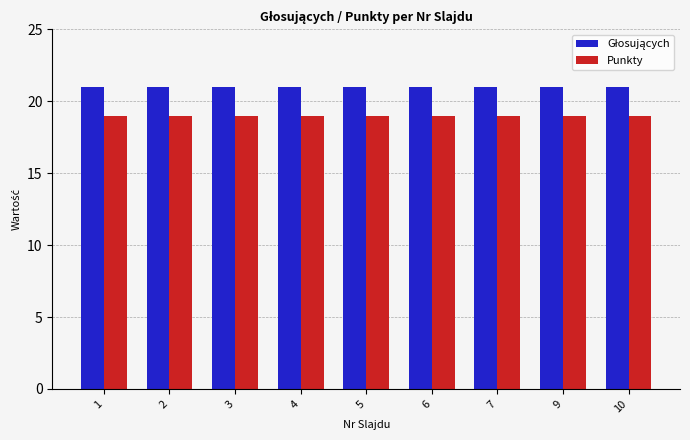

The value of Punkty at 5 is 19. True or false?

True